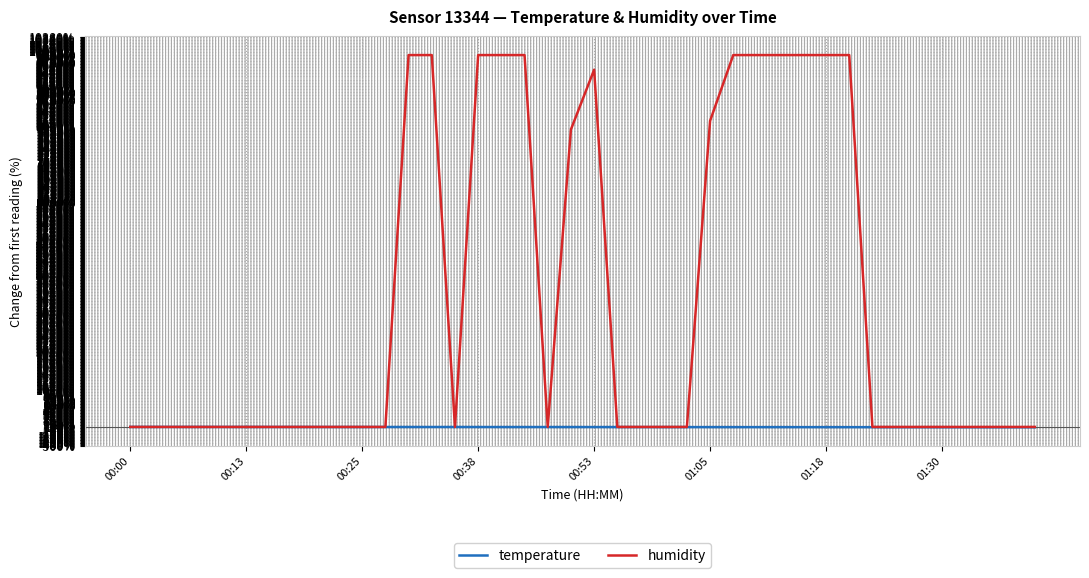

Rank the series by their average value, from lowest to highest.

temperature, humidity